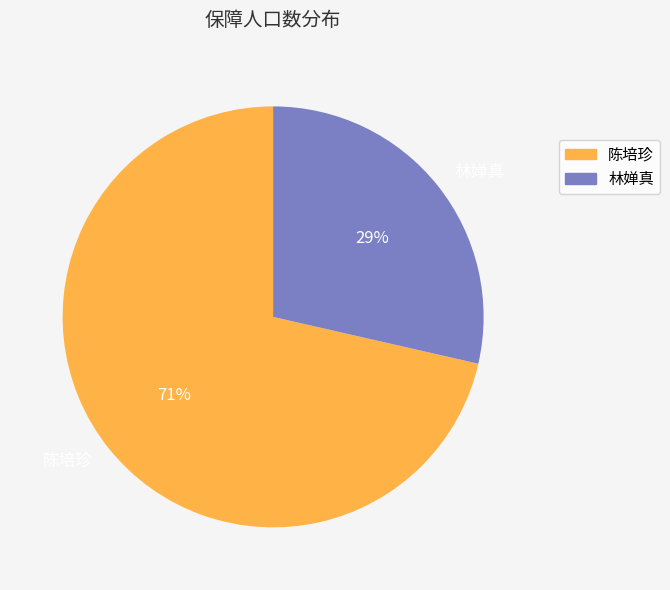

How many slices are in this pie chart?

2